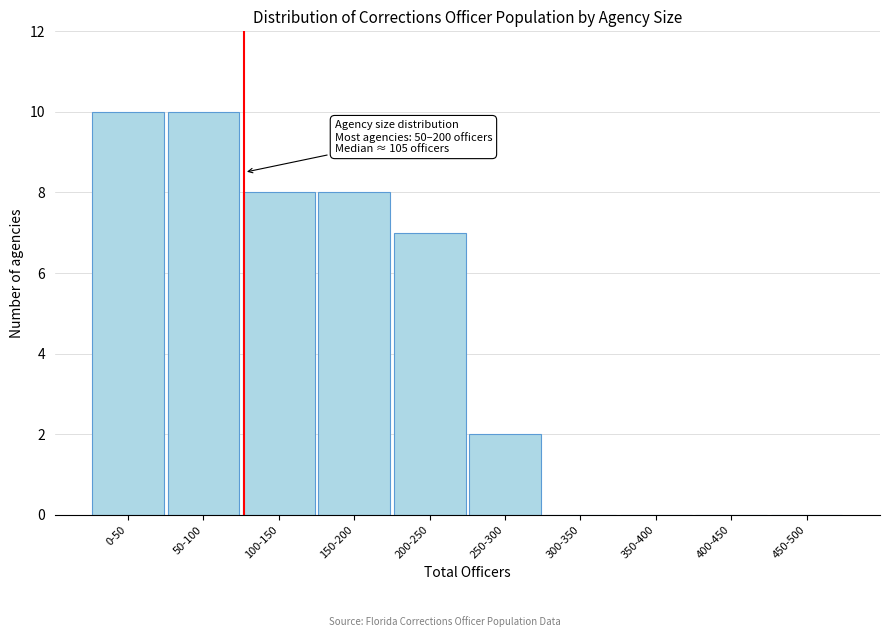

Reading right to left, extract all data points from this chart.

450-500=0	400-450=0	350-400=0	300-350=0	250-300=2	200-250=7	150-200=8	100-150=8	50-100=10	0-50=10